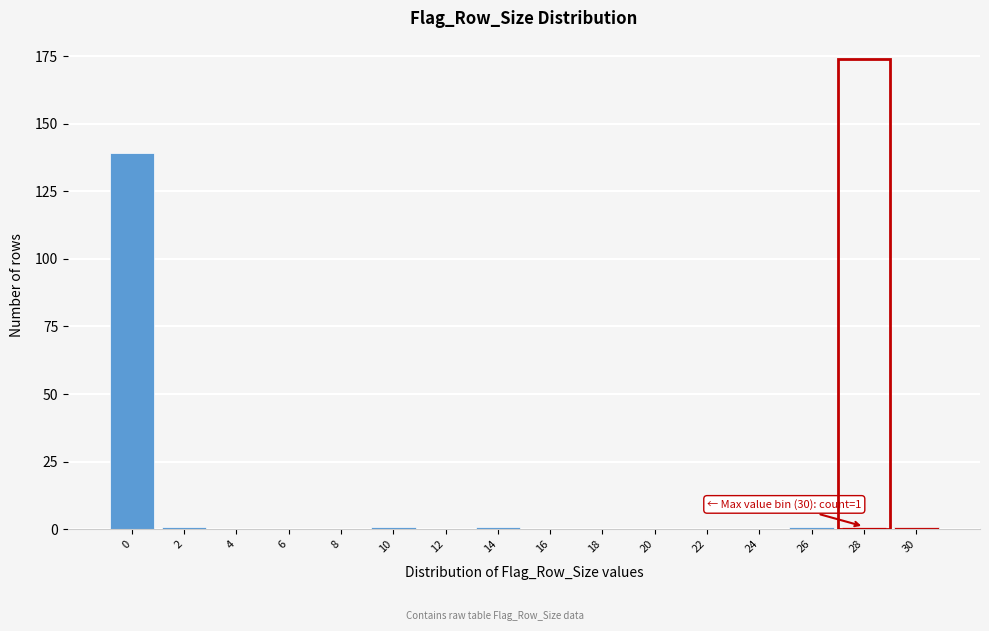

Reading right to left, list all the values displayed in this chart.

30=1	28=1	26=1	24=0	22=0	20=0	18=0	16=0	14=1	12=0	10=1	8=0	6=0	4=0	2=1	0=139